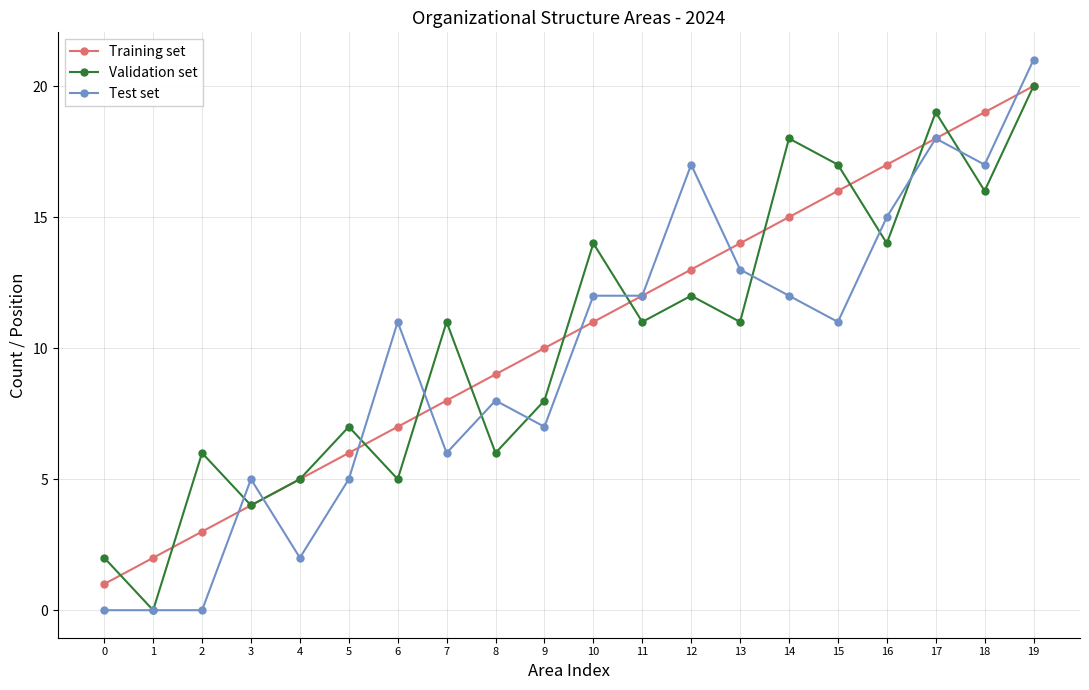

What is the value of the Validation set point at the 14th from the left?

11